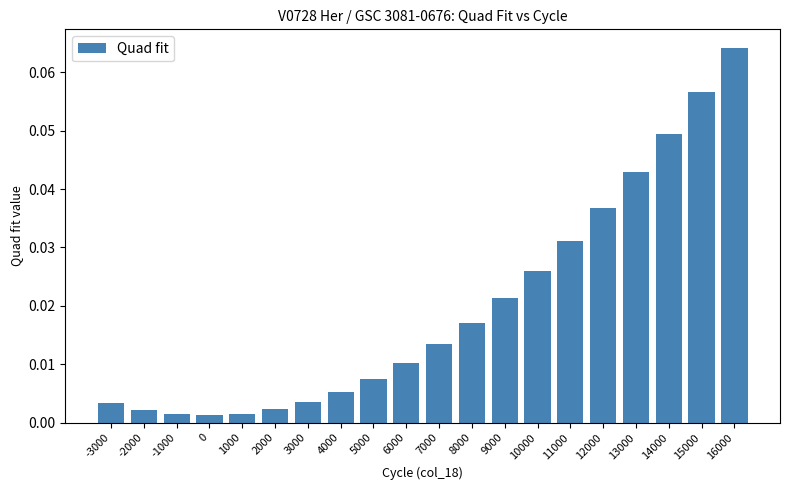

True or false: the data shows 0.1 at 12000.

False